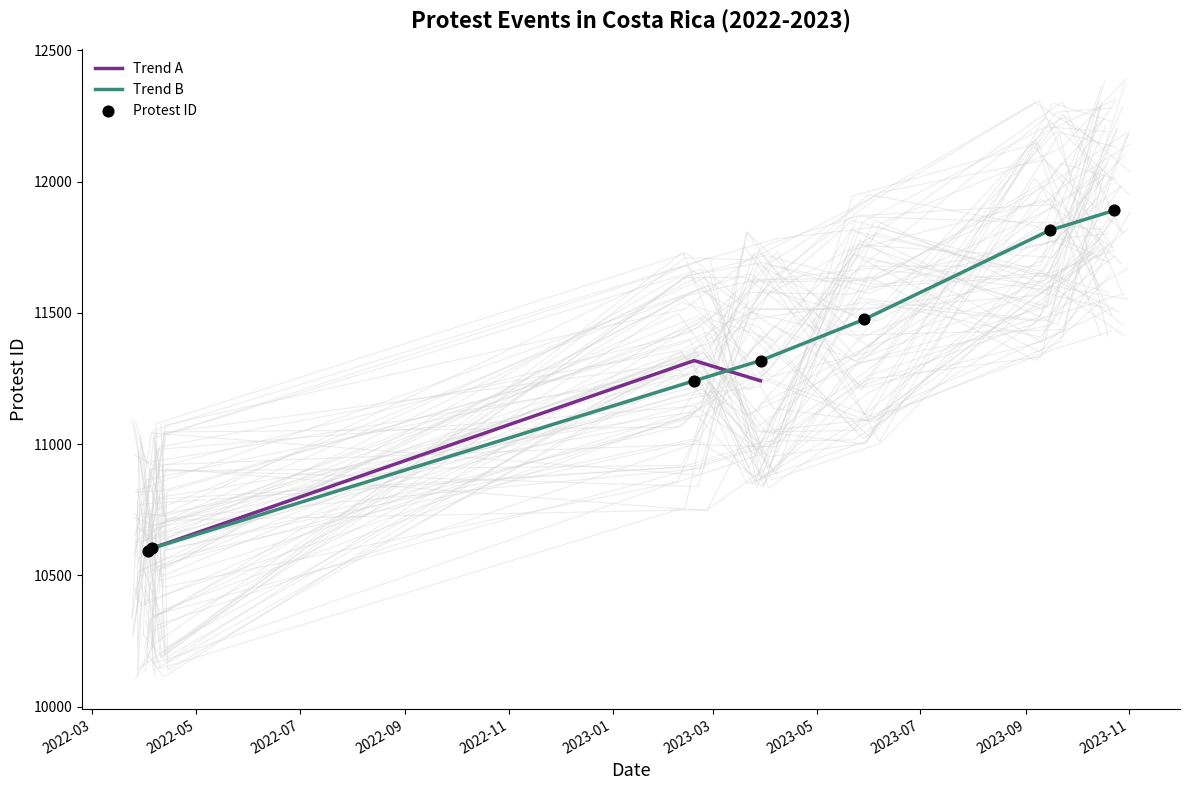

What is the change in value from 2022-04-03 to 2023-10-23?

+1296